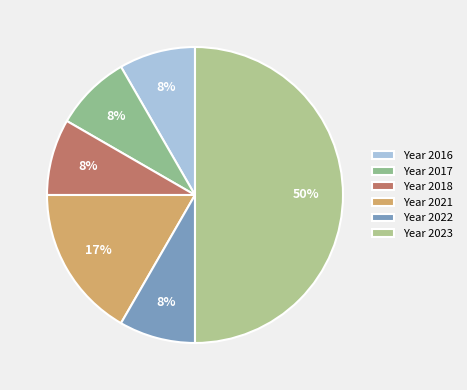

Which slice is the largest?

Year 2023